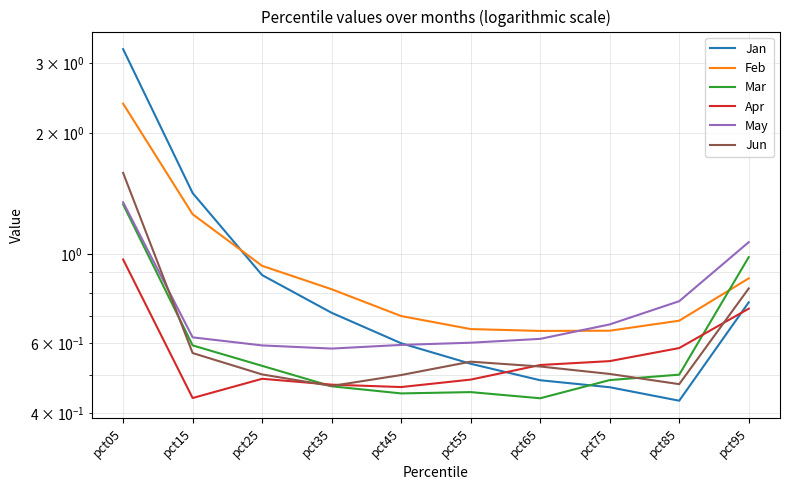

Is it true that Feb equals 0.7 at pct45?

True